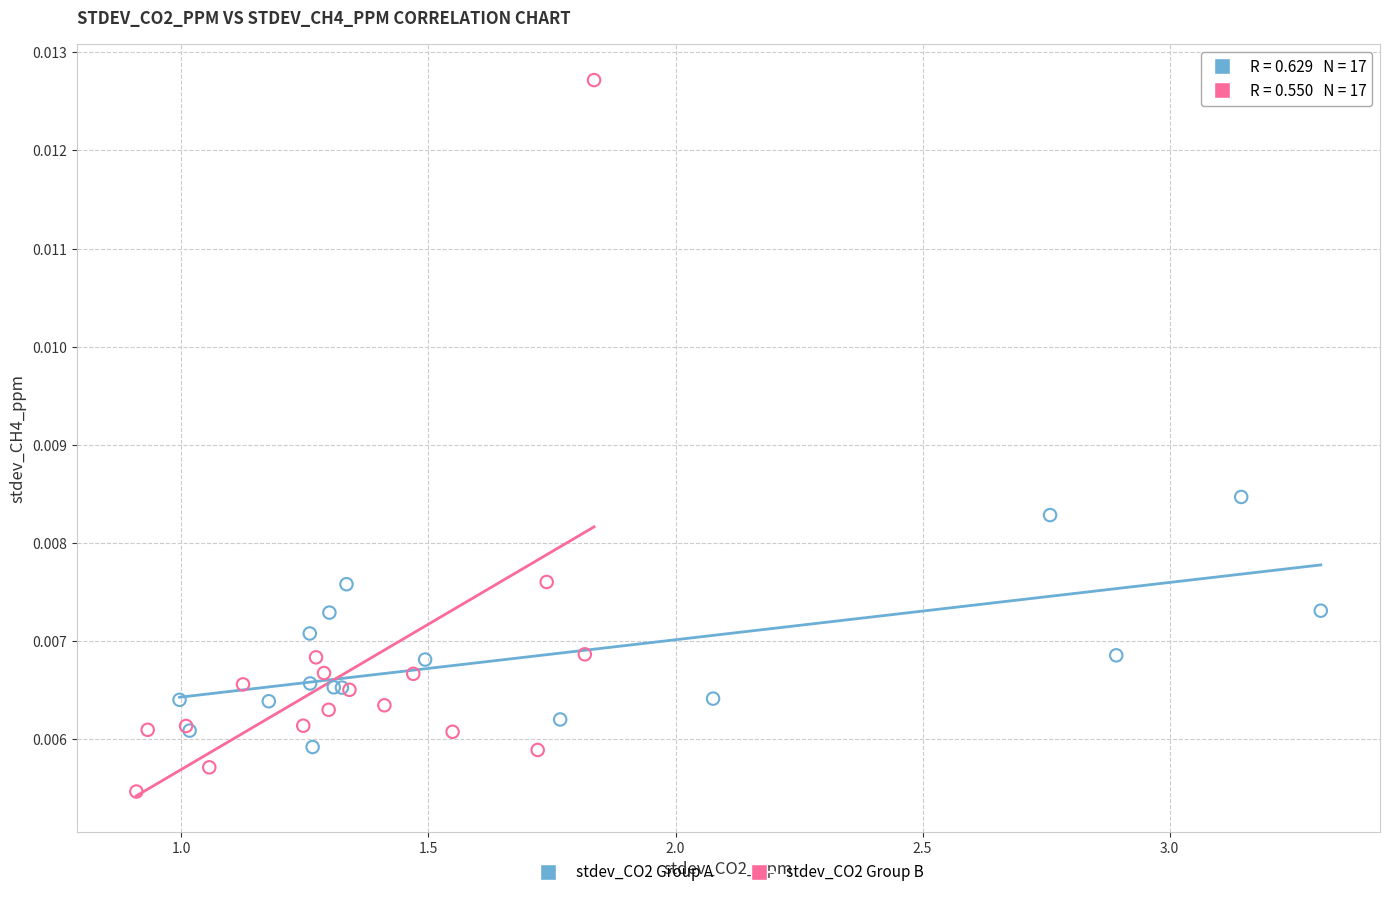

Which series contains the lowest Y value?

stdev_CO2 Group B